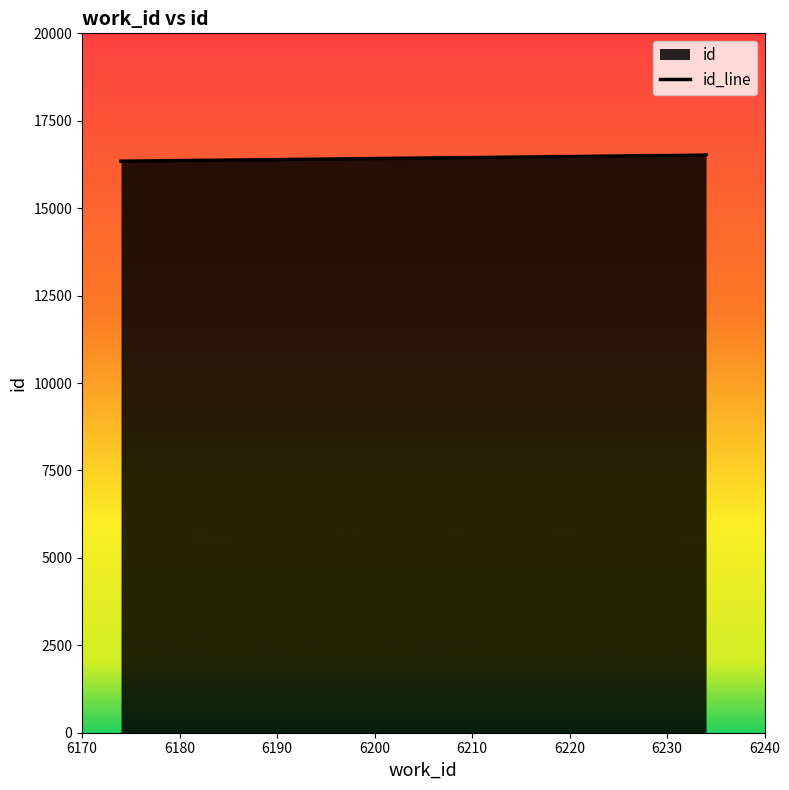

What is the maximum value shown in the chart?

16519